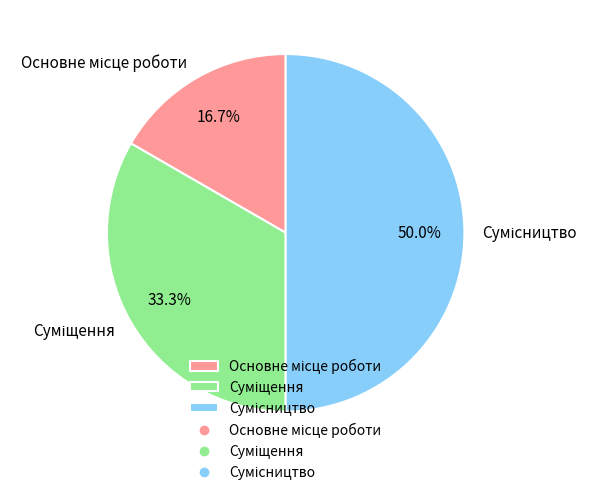

Count the number of slices in the pie.

3